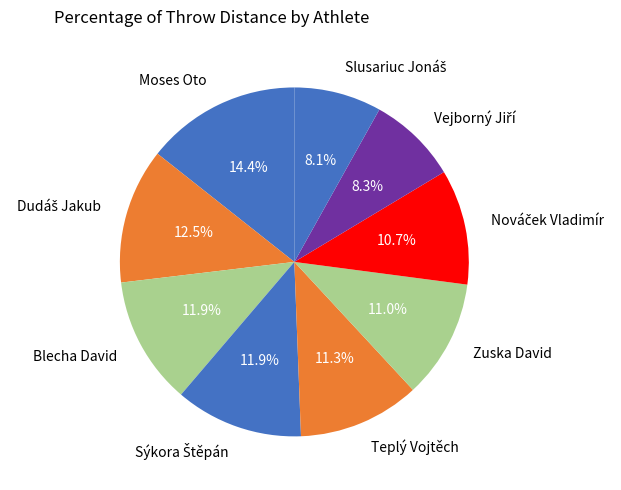

Between Blecha David and Teplý Vojtěch, which is larger?

Blecha David